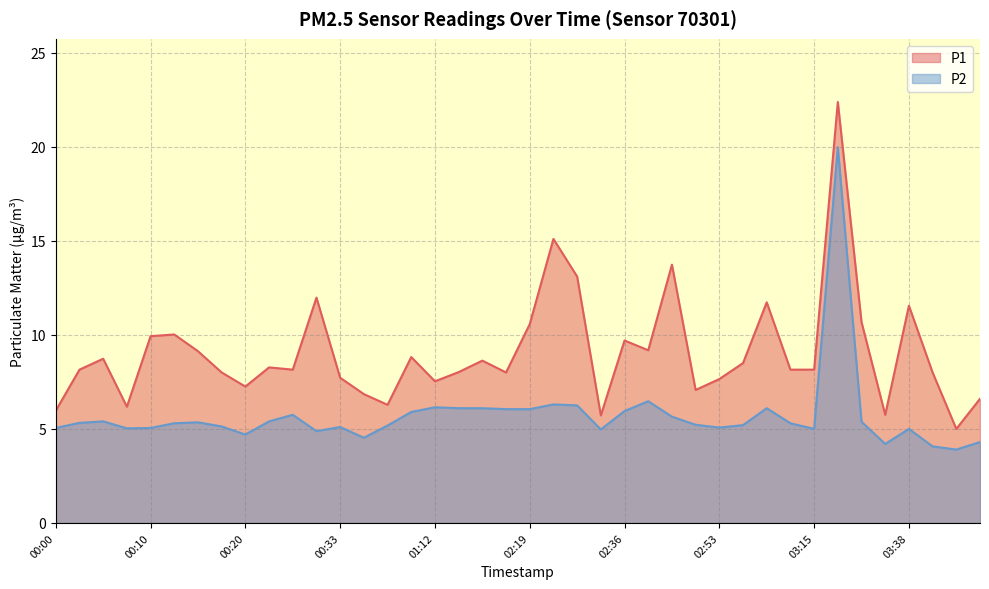

True or false: P2 and P1 intersect in this chart.

False